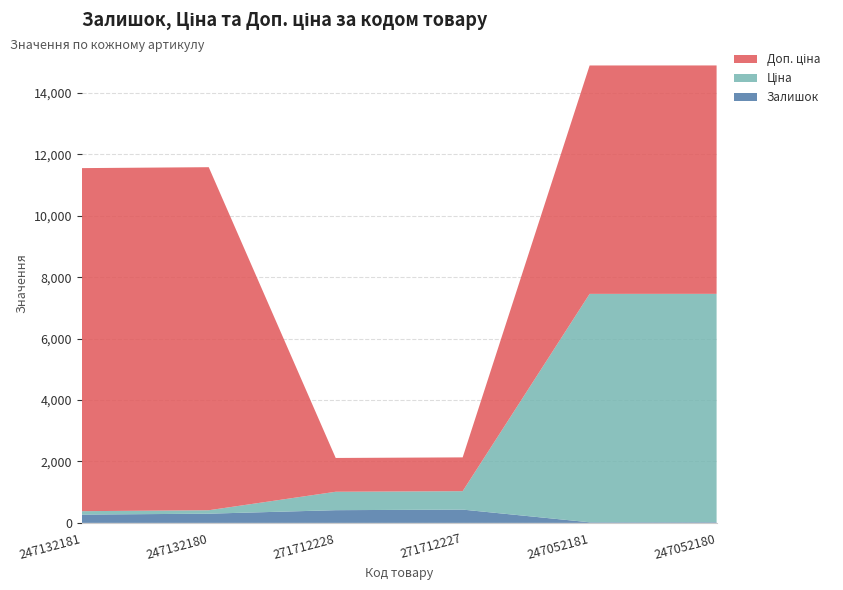

Reading left to right, extract all data points from this chart.

Залишок: 270.0	300.0	414.0	433.0	20.0	21.0
Ціна: 111.7	111.7	599.9	599.9	7436.2	7436.2
Доп. ціна: 11169.0	11169.0	1100.0	1100.0	7436.2	7436.2